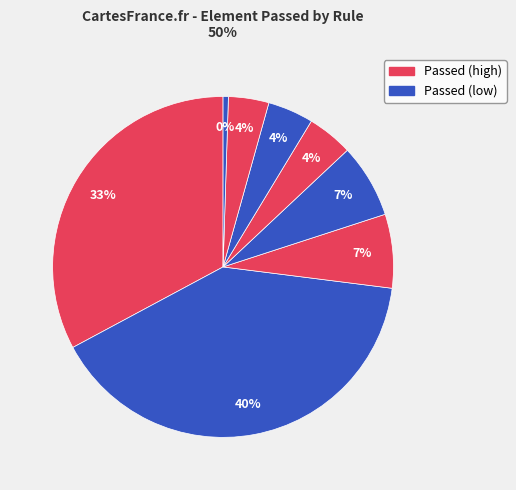

How many slices are in this pie chart?

8